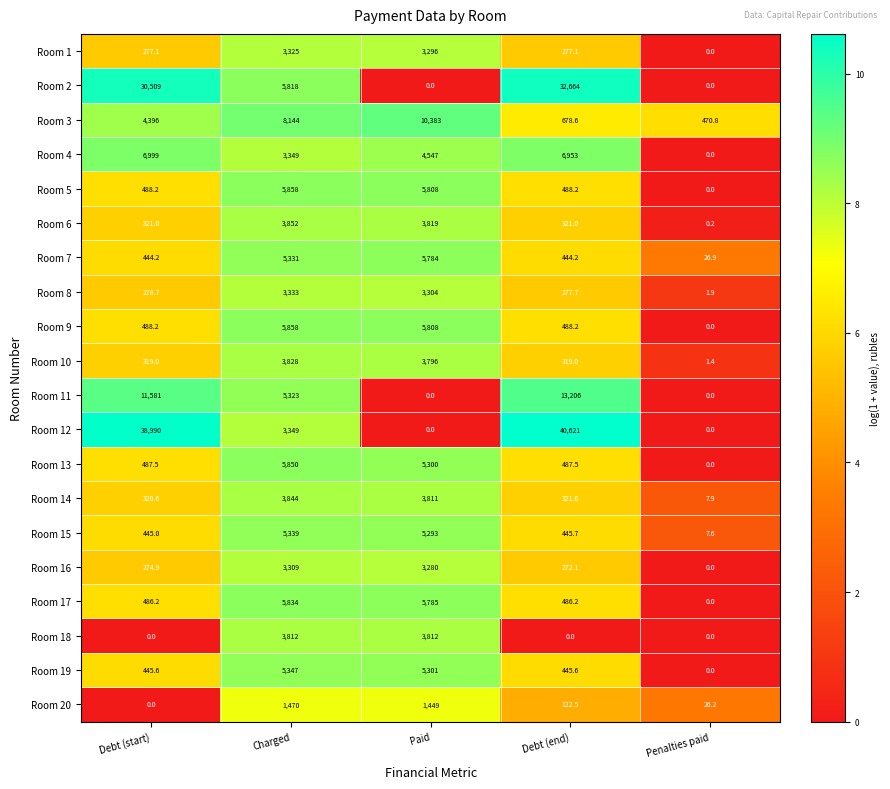

What is the difference between the highest and lowest values at Penalties paid?

470.8